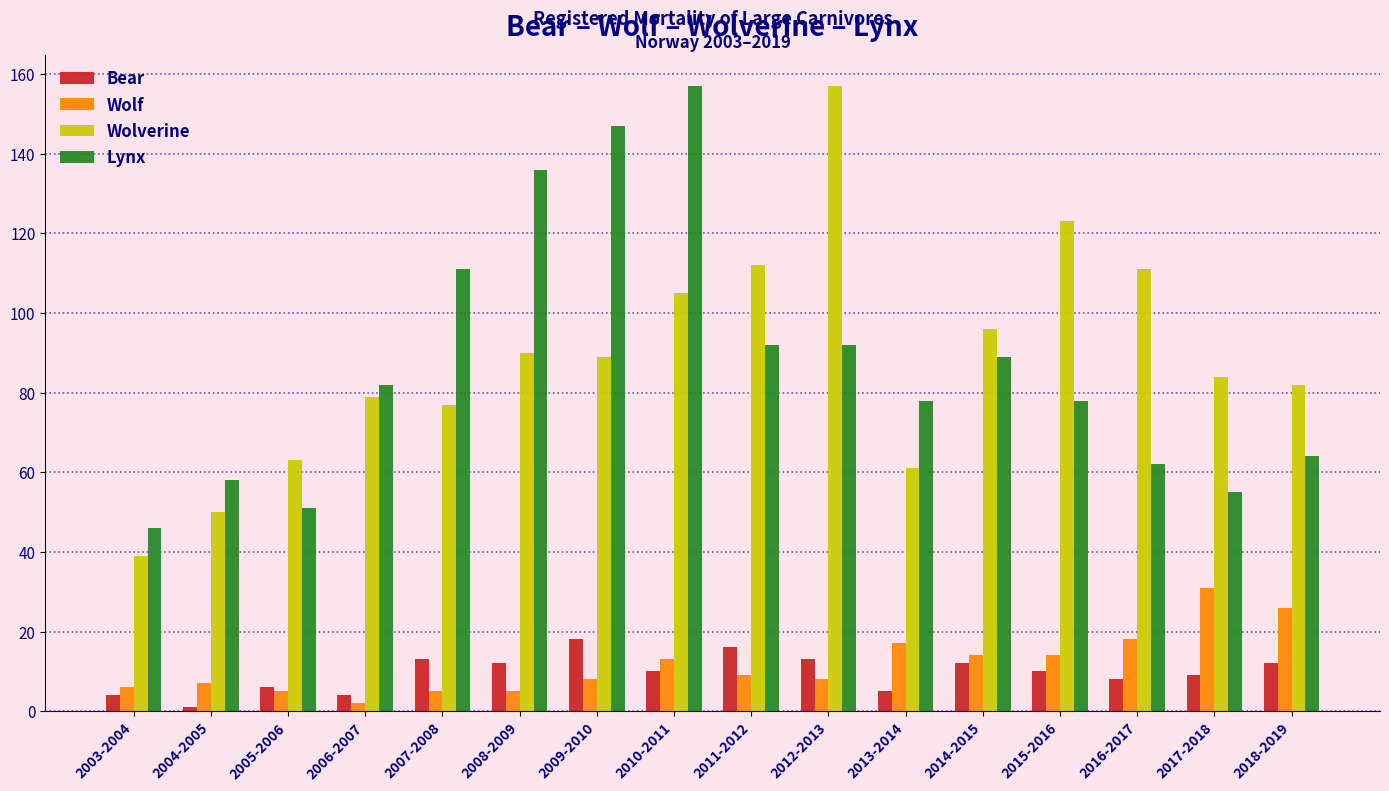

Between 2012-2013 and 2018-2019, which series saw the biggest shift?

Wolverine